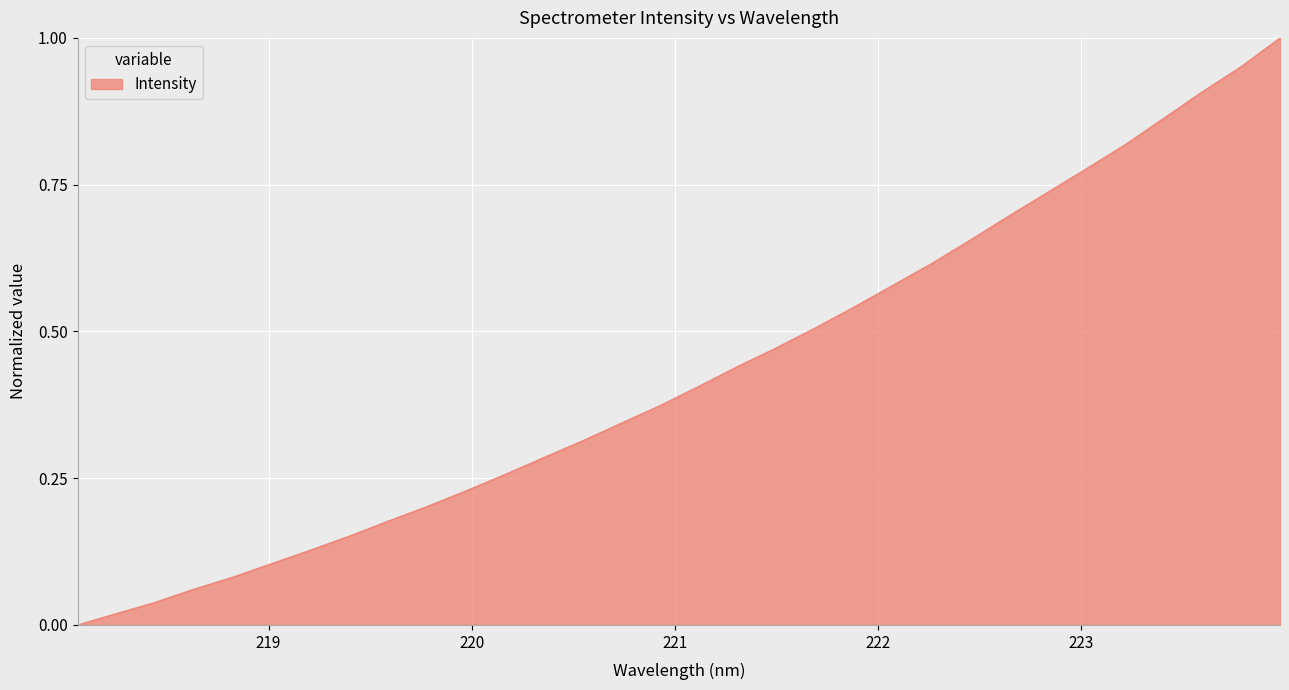

Reading right to left, transcribe all the data shown in this chart.

223.9802=1.0	223.7895=1.0	223.5987=0.9	223.408=0.9	223.2172=0.8	223.0264=0.8	222.8355=0.7	222.6447=0.7	222.4538=0.7	222.263=0.6	222.0721=0.6	221.8812=0.5	221.6902=0.5	221.4993=0.5	221.3083=0.4	221.1174=0.4	220.9264=0.4	220.7354=0.3	220.5444=0.3	220.3533=0.3	220.1623=0.3	219.9712=0.2	219.7801=0.2	219.589=0.2	219.3979=0.2	219.2067=0.1	219.0156=0.1	218.8244=0.1	218.6332=0.1	218.442=0.0	218.2508=0.0	218.0596=0.0